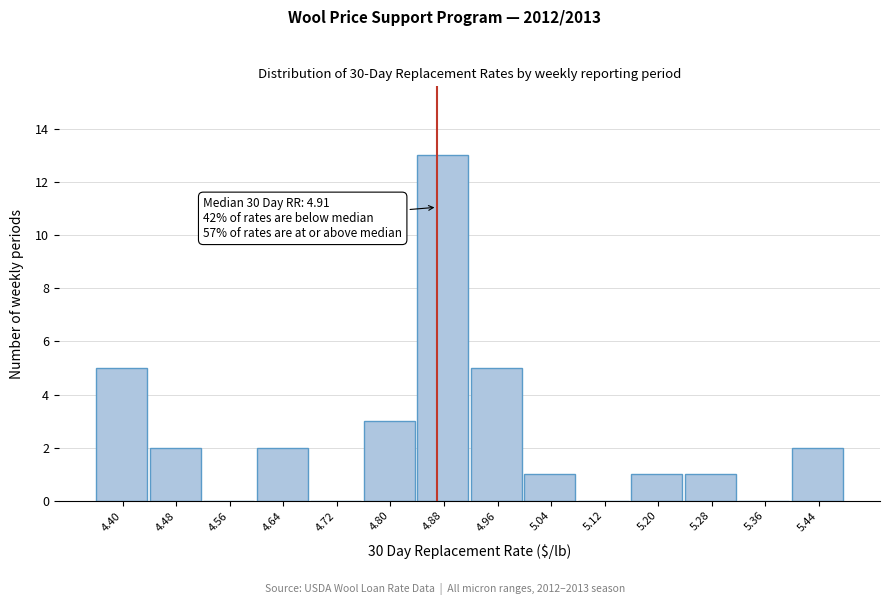

True or false: the data shows 0 at 5.04.

False